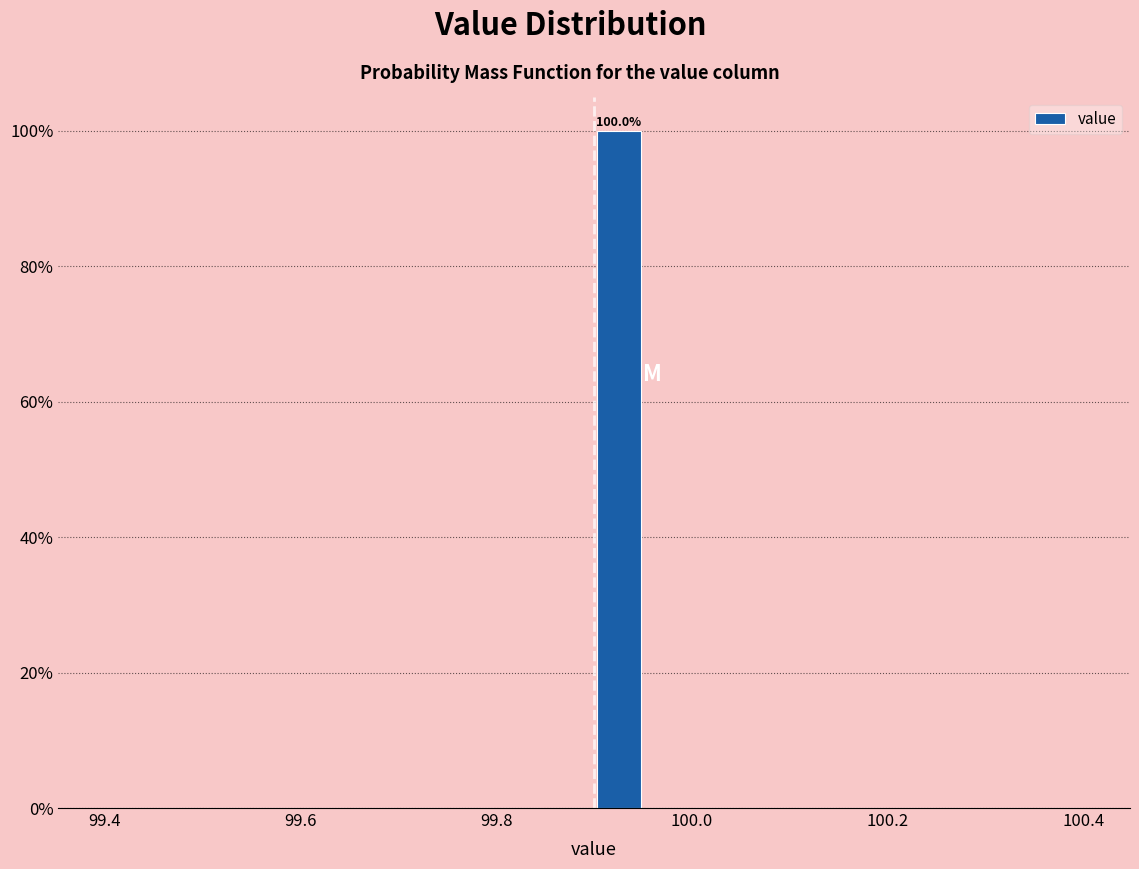

Around what value on the x-axis is the tallest bar? Give the approximate position of its centre, as read against the axis.

99.92